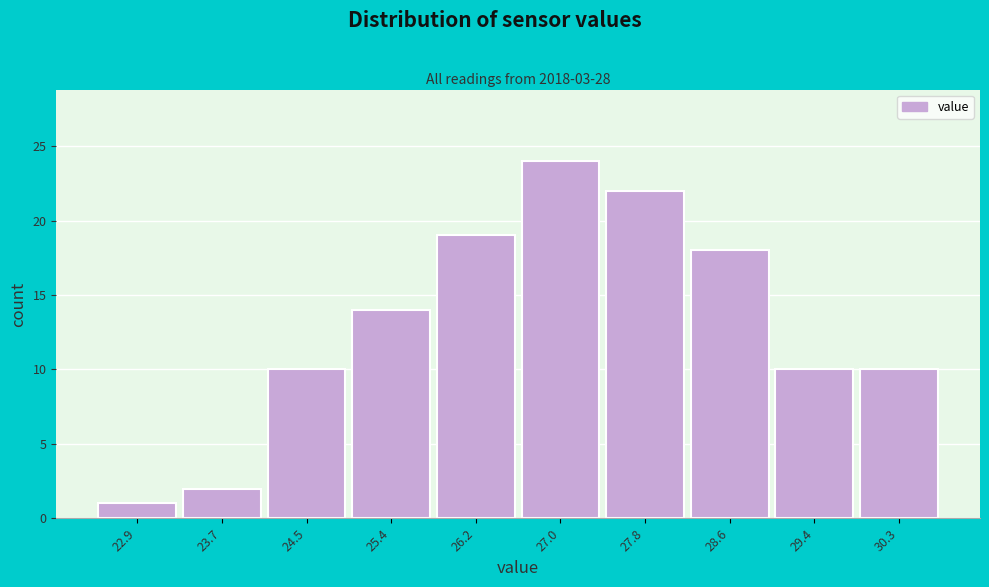

Which range on the x-axis has the tallest bar?

26.6 to 27.4